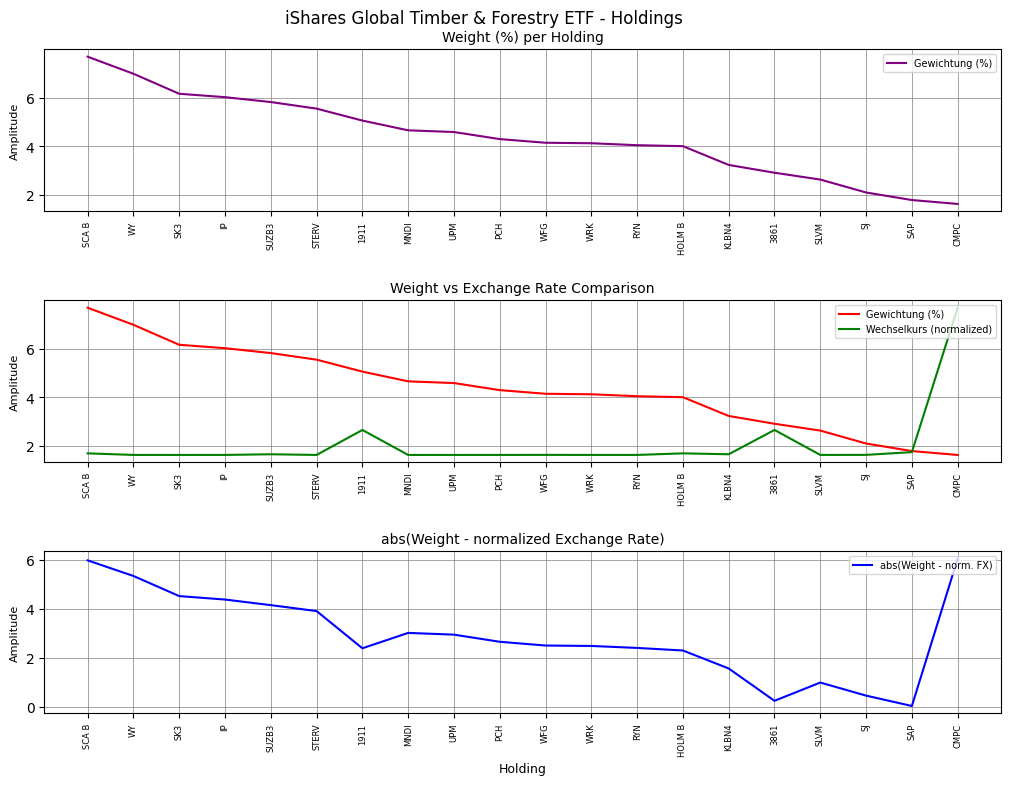

Is the value of Wechselkurs (normalized) at 3861 greater than the value of Gewichtung (%) at IP?

No